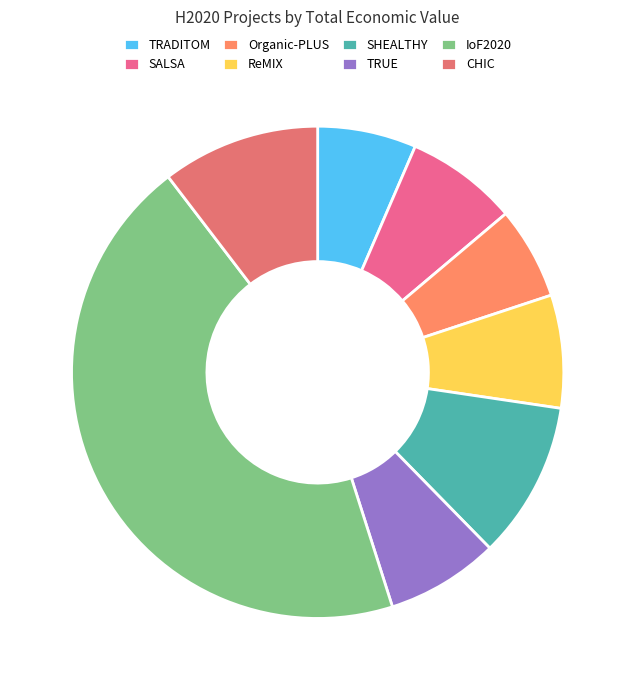

Combined, do SALSA and SHEALTHY account for over 50%?

No